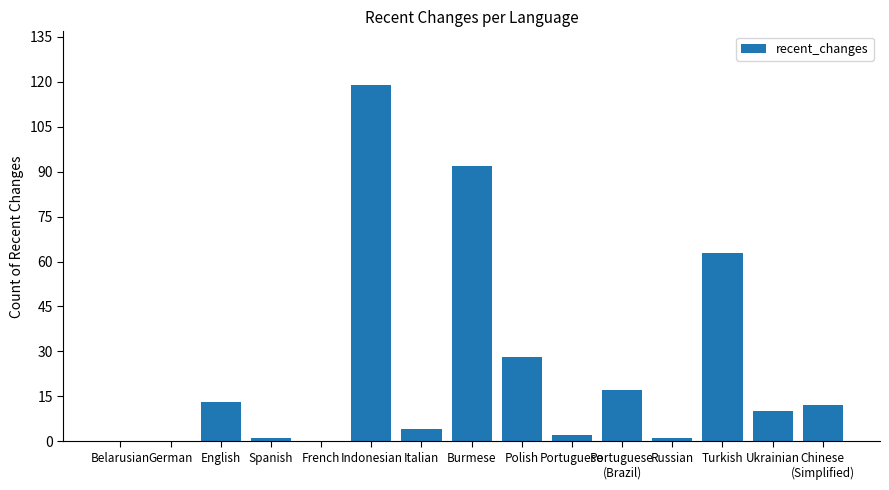

What is the greatest value displayed?

119